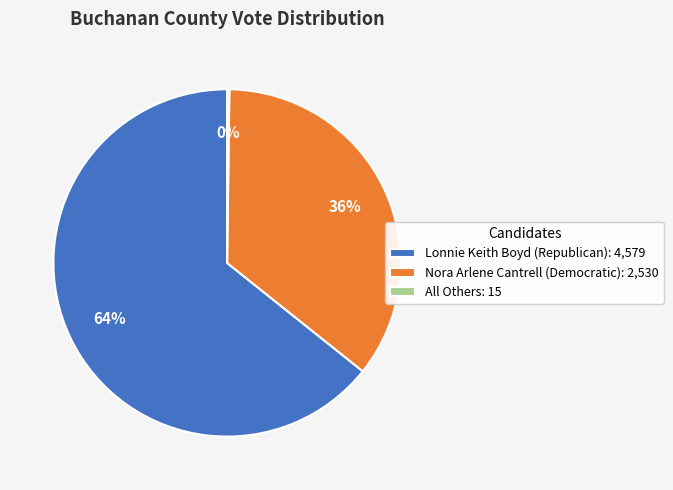

Which has a higher value, Lonnie Keith Boyd (Republican): 4,579 or Nora Arlene Cantrell (Democratic): 2,530?

Lonnie Keith Boyd (Republican): 4,579